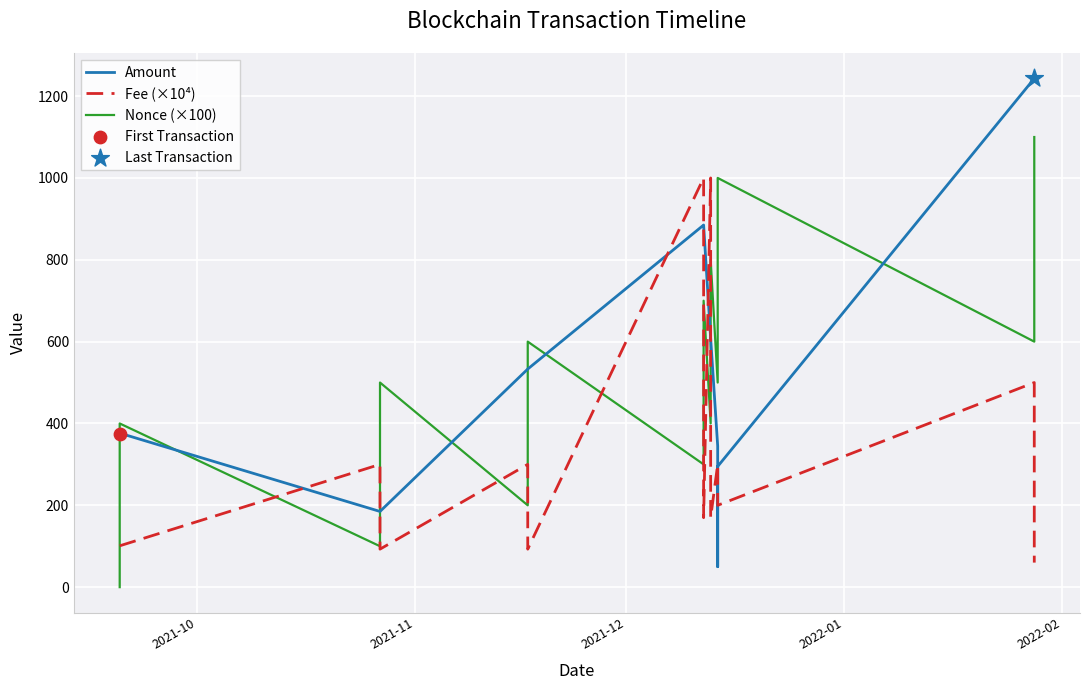

Which series reaches the maximum Y coordinate?

Amount